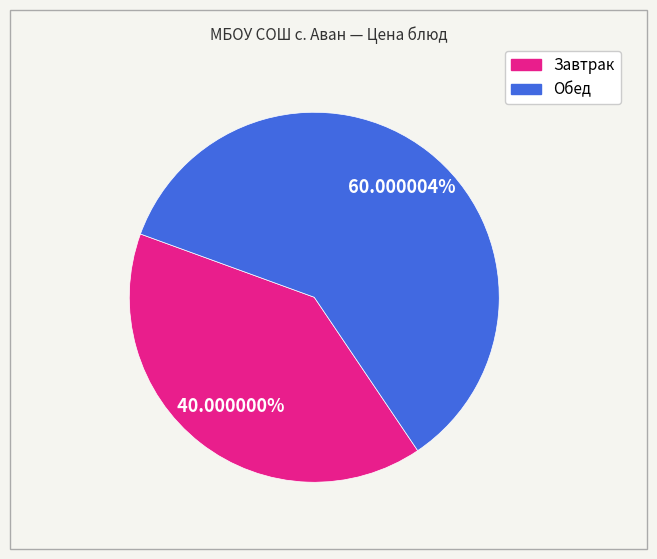

Does any single category account for the majority?

Yes